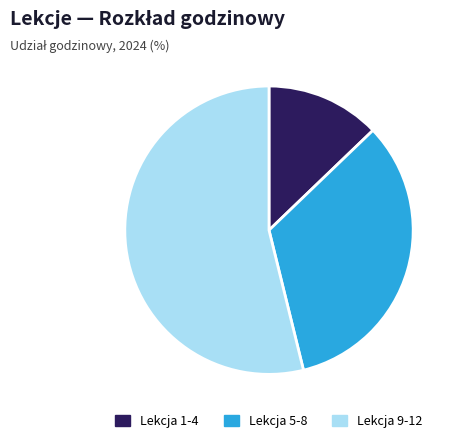

Which slice is the smallest?

Lekcja 1-4